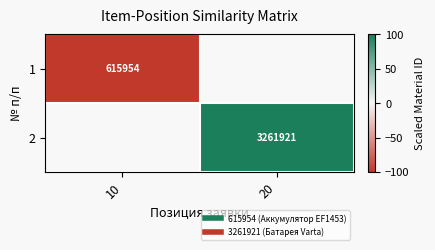

Count the number of categories in the chart.

2